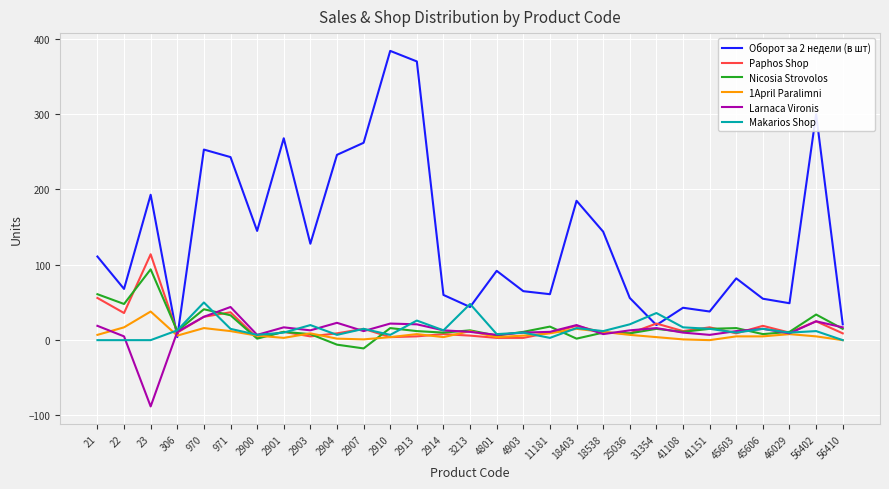

How many intersections are there between Оборот за 2 недели (в шт) and 1April Paralimni?

2